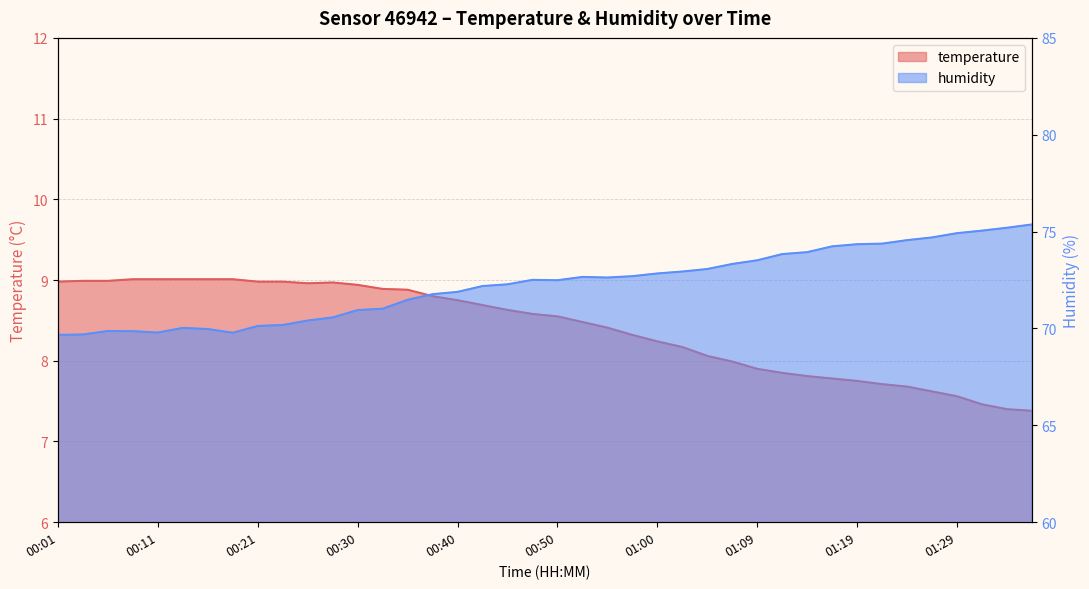

Read the humidity value at 00:25.

70.4